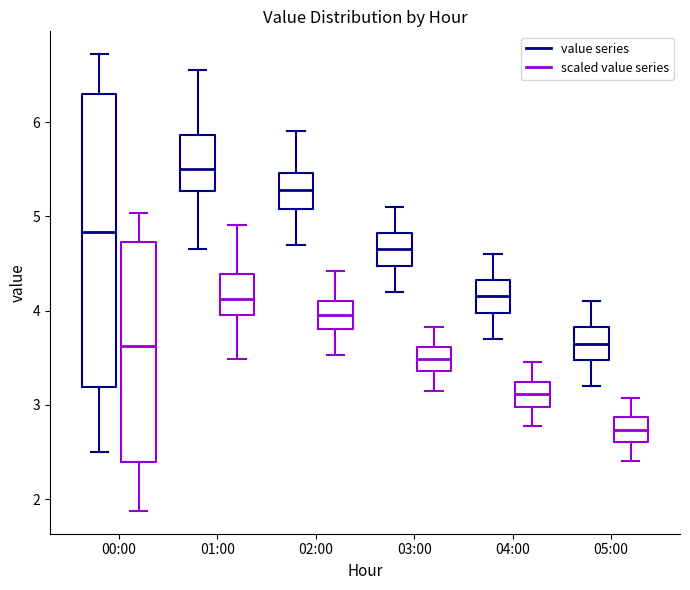

Comparing the boxes themselves (not the whiskers), which one is the tallest?

00:00 (value series)